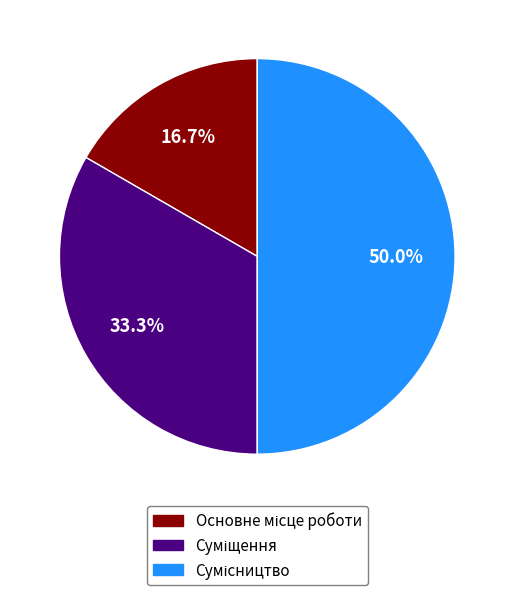

Between Основне місце роботи and Суміщення, which is larger?

Суміщення